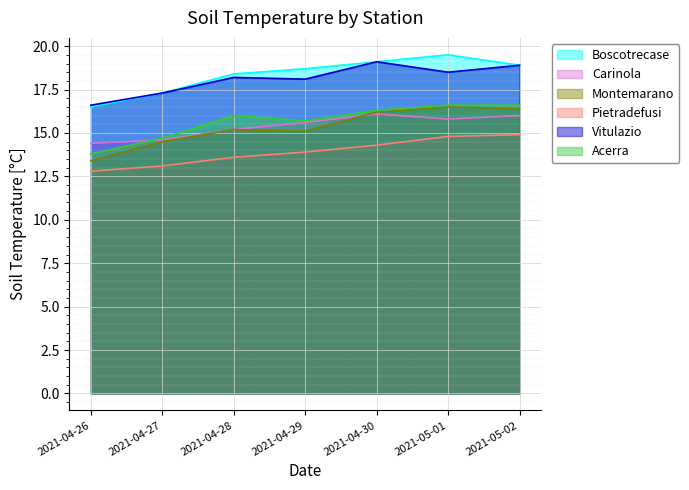

Which has a higher value, 2021-05-01 or 2021-04-26?

2021-05-01